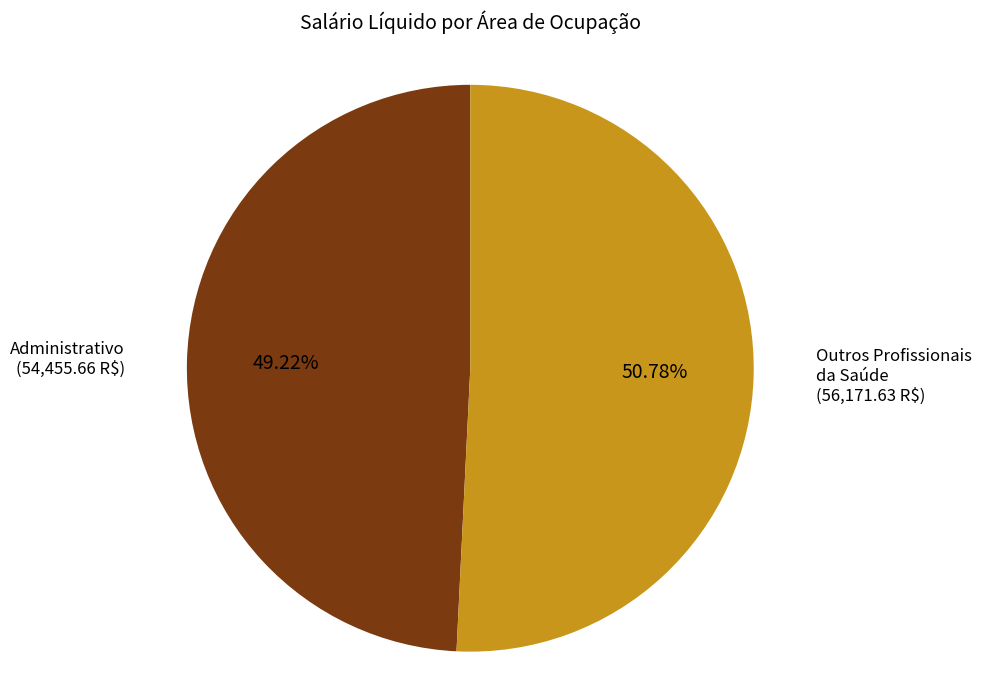

Is there any slice that represents more than half of the pie?

Yes